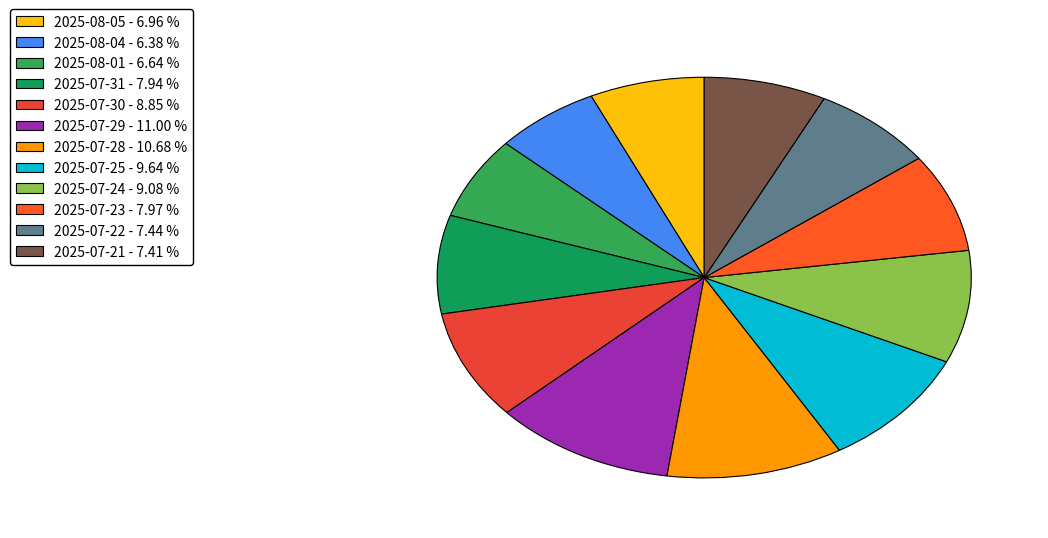

How much of the chart is everything except 2025-07-22?

92.6%